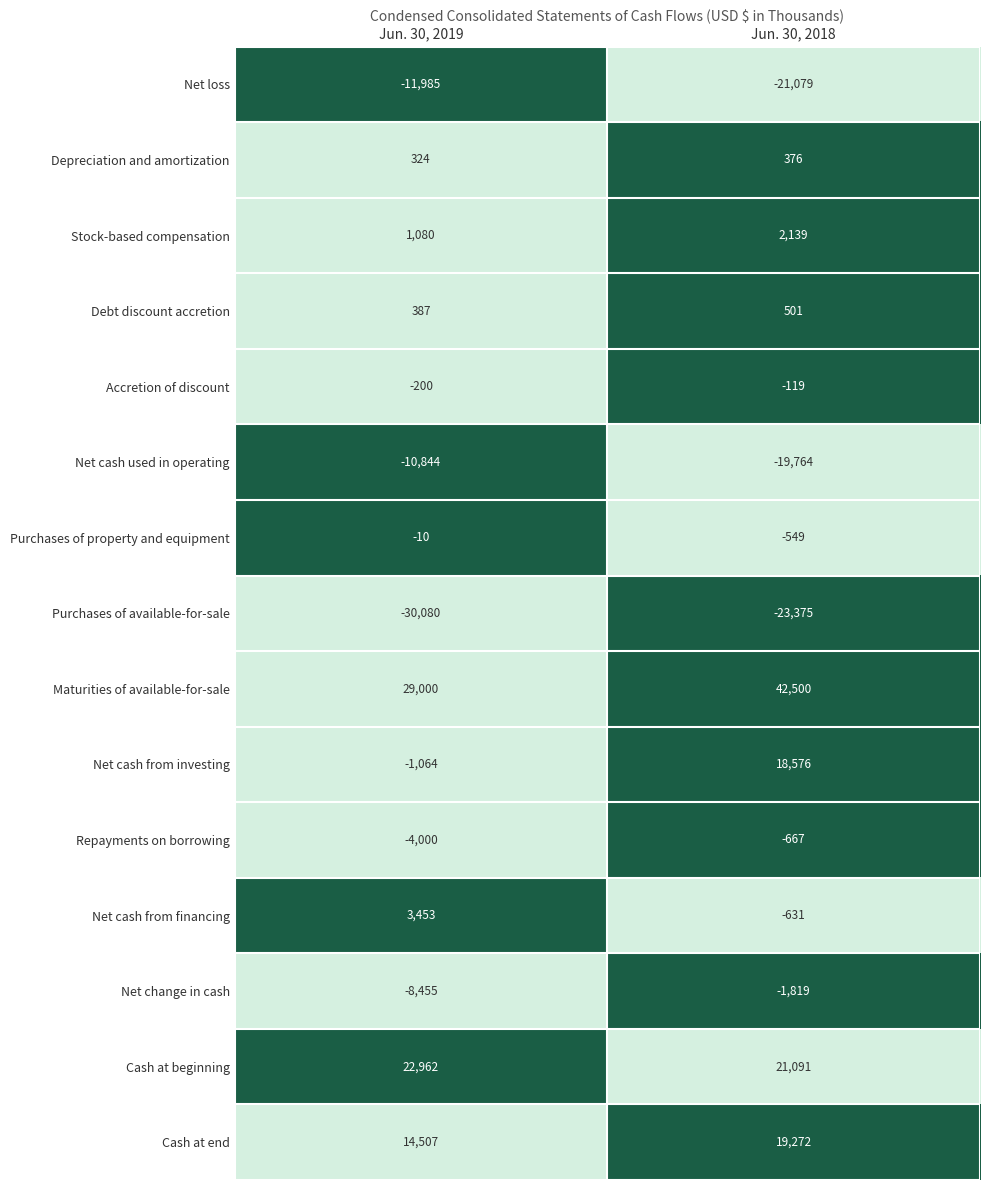

Reading right to left, what are all the values shown in this chart?

Net loss: Jun. 30, 2018=-21079	Jun. 30, 2019=-11985
Depreciation and amortization: Jun. 30, 2018=376	Jun. 30, 2019=324
Stock-based compensation: Jun. 30, 2018=2139	Jun. 30, 2019=1080
Debt discount accretion: Jun. 30, 2018=501	Jun. 30, 2019=387
Accretion of discount: Jun. 30, 2018=-119	Jun. 30, 2019=-200
Net cash used in operating: Jun. 30, 2018=-19764	Jun. 30, 2019=-10844
Purchases of property and equipment: Jun. 30, 2018=-549	Jun. 30, 2019=-10
Purchases of available-for-sale: Jun. 30, 2018=-23375	Jun. 30, 2019=-30080
Maturities of available-for-sale: Jun. 30, 2018=42500	Jun. 30, 2019=29000
Net cash from investing: Jun. 30, 2018=18576	Jun. 30, 2019=-1064
Repayments on borrowing: Jun. 30, 2018=-667	Jun. 30, 2019=-4000
Net cash from financing: Jun. 30, 2018=-631	Jun. 30, 2019=3453
Net change in cash: Jun. 30, 2018=-1819	Jun. 30, 2019=-8455
Cash at beginning: Jun. 30, 2018=21091	Jun. 30, 2019=22962
Cash at end: Jun. 30, 2018=19272	Jun. 30, 2019=14507